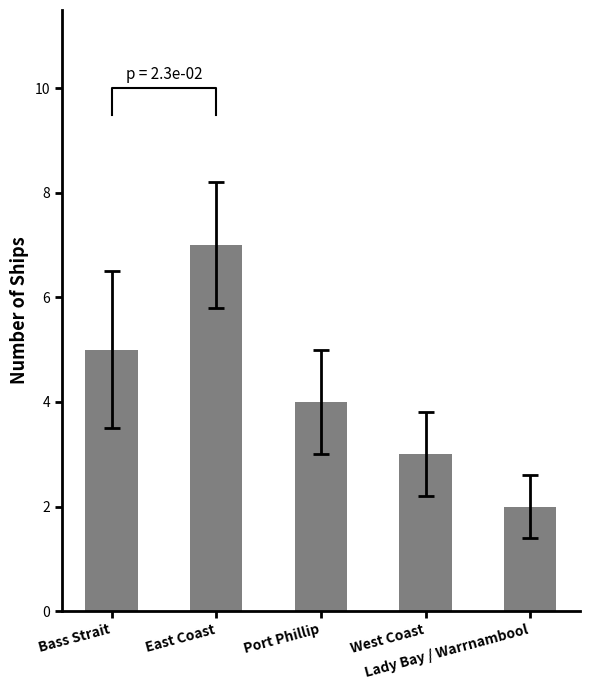

What is the value of the 4th bar from the left?

3